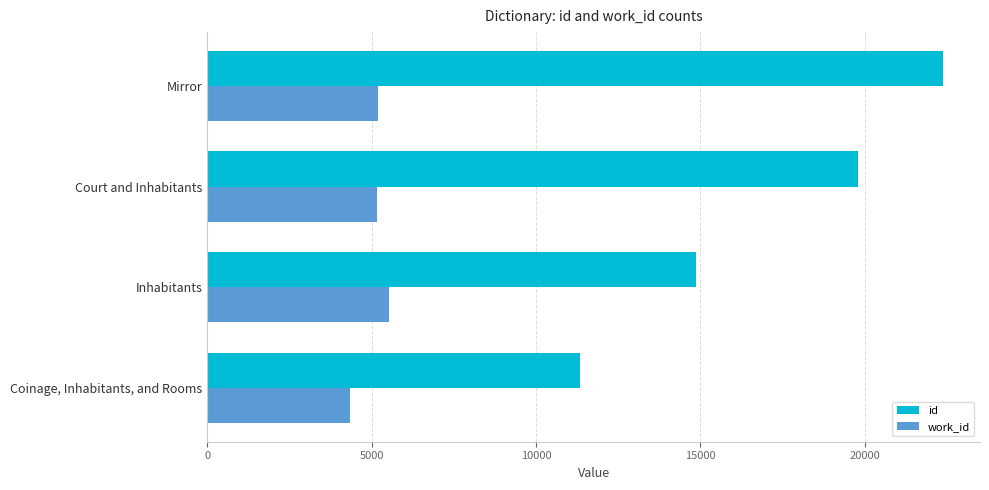

Rank the series by their average value, from highest to lowest.

id, work_id